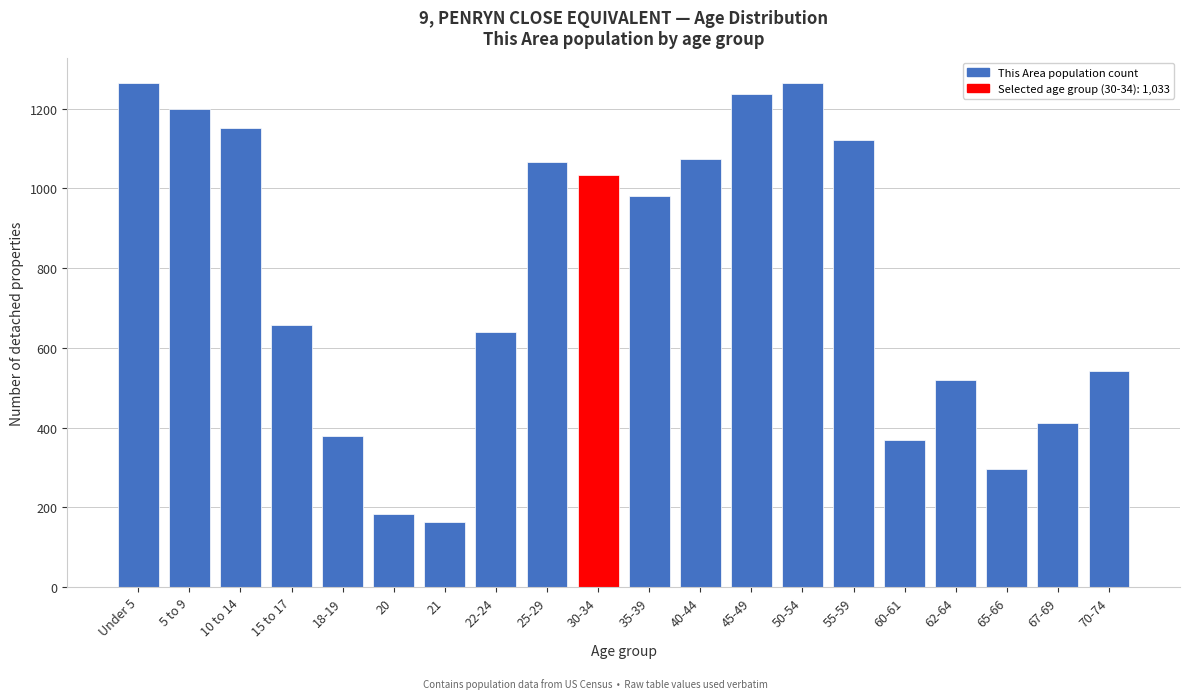

Reading right to left, what are all the values shown in this chart?

541	412	297	519	369	1122	1265	1237	1074	981	1033	1066	640	162	184	380	657	1151	1200	1265